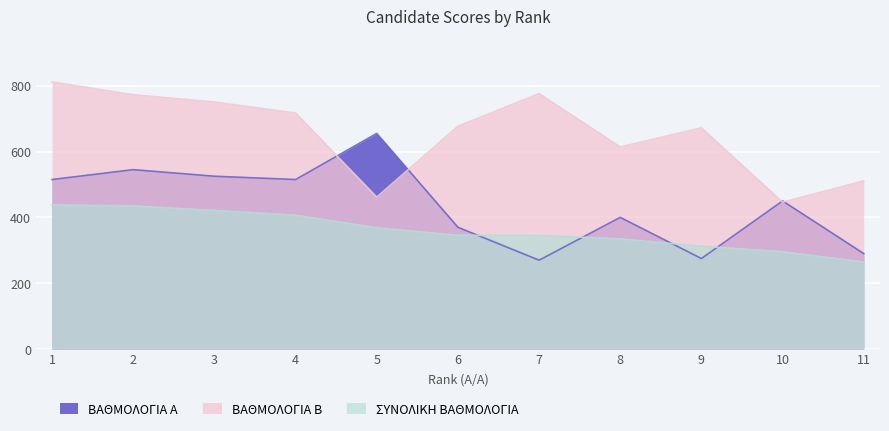

What are all the series names shown in the legend?

ΒΑΘΜΟΛΟΓΙΑ Α, ΒΑΘΜΟΛΟΓΙΑ Β, ΣΥΝΟΛΙΚΗ ΒΑΘΜΟΛΟΓΙΑ